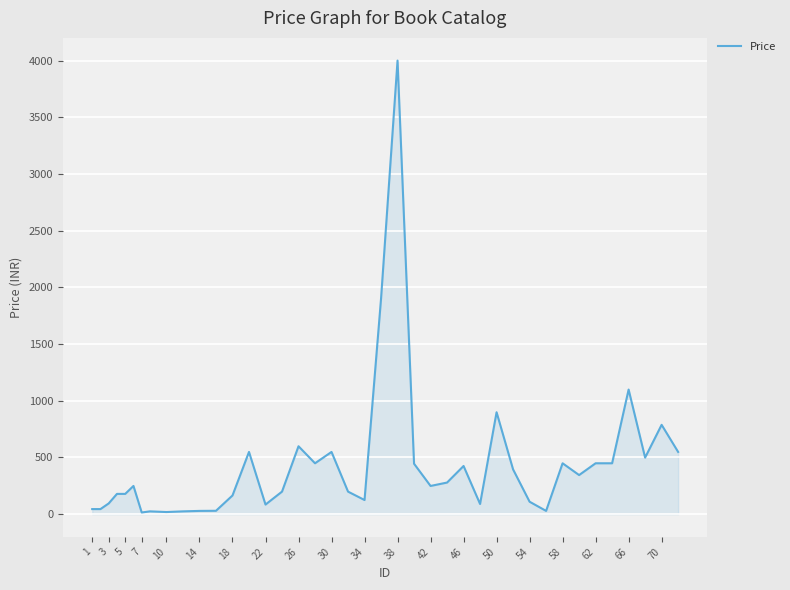

What is the difference between the maximum and minimum values?

3985